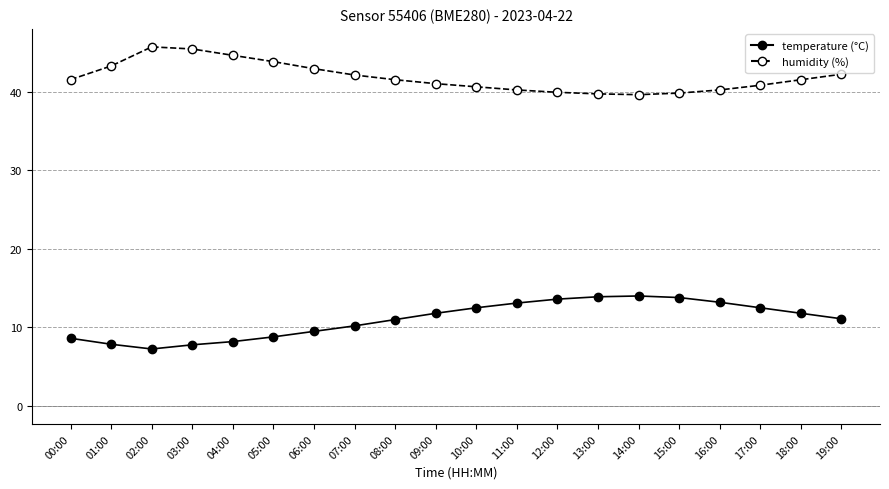

What is the label of the 12th point from the right?

08:00